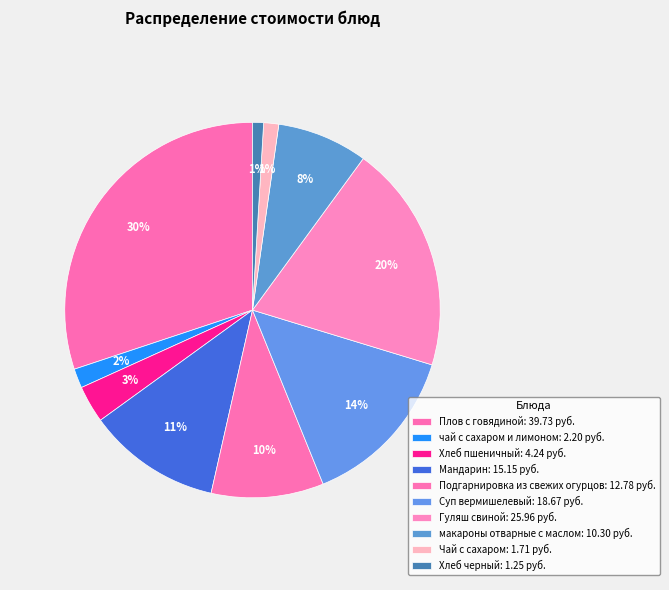

Is Плов с говядиной the majority of the pie?

No